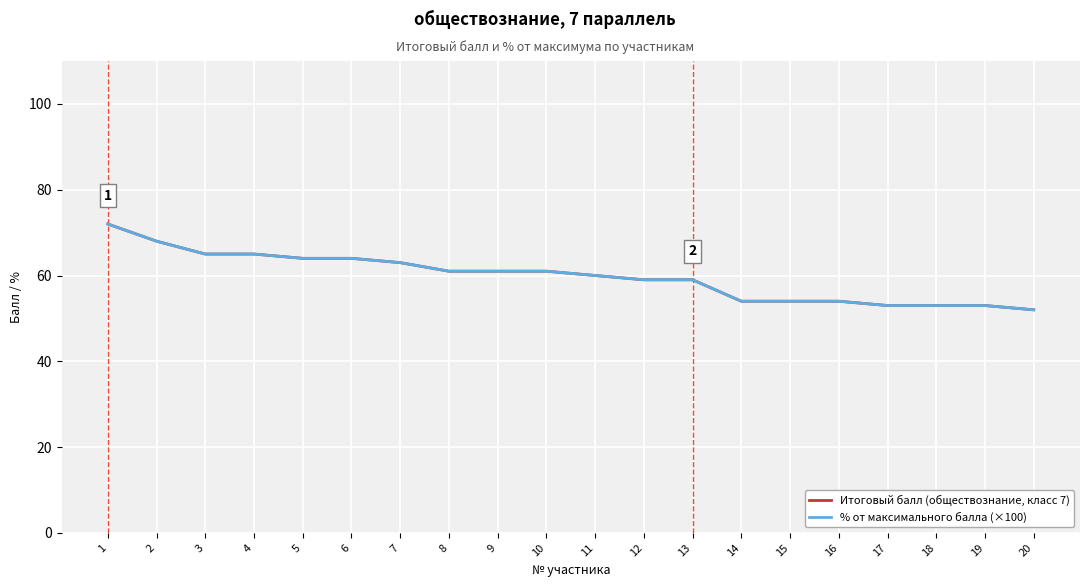

At which label is % от максимального балла (×100) closest to 62?

7